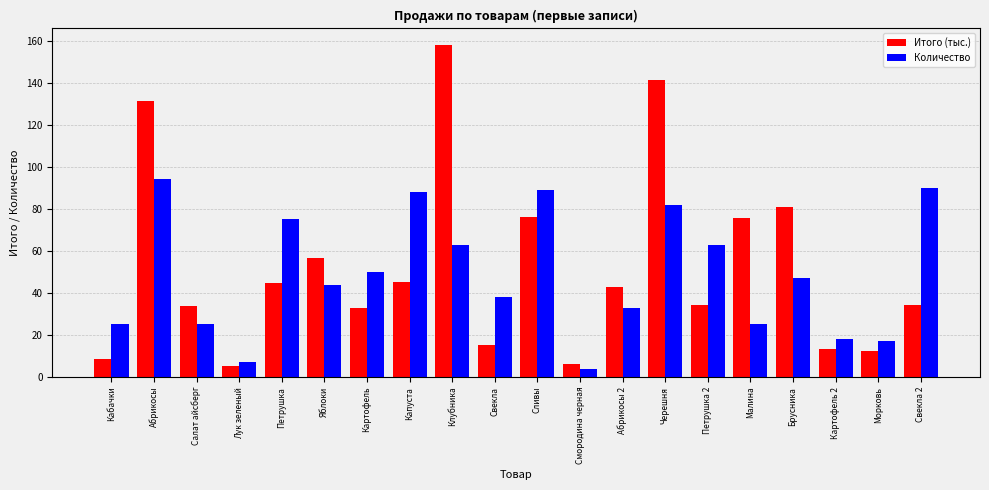

What is the lowest value of the Итого (тыс.) series?

5.1